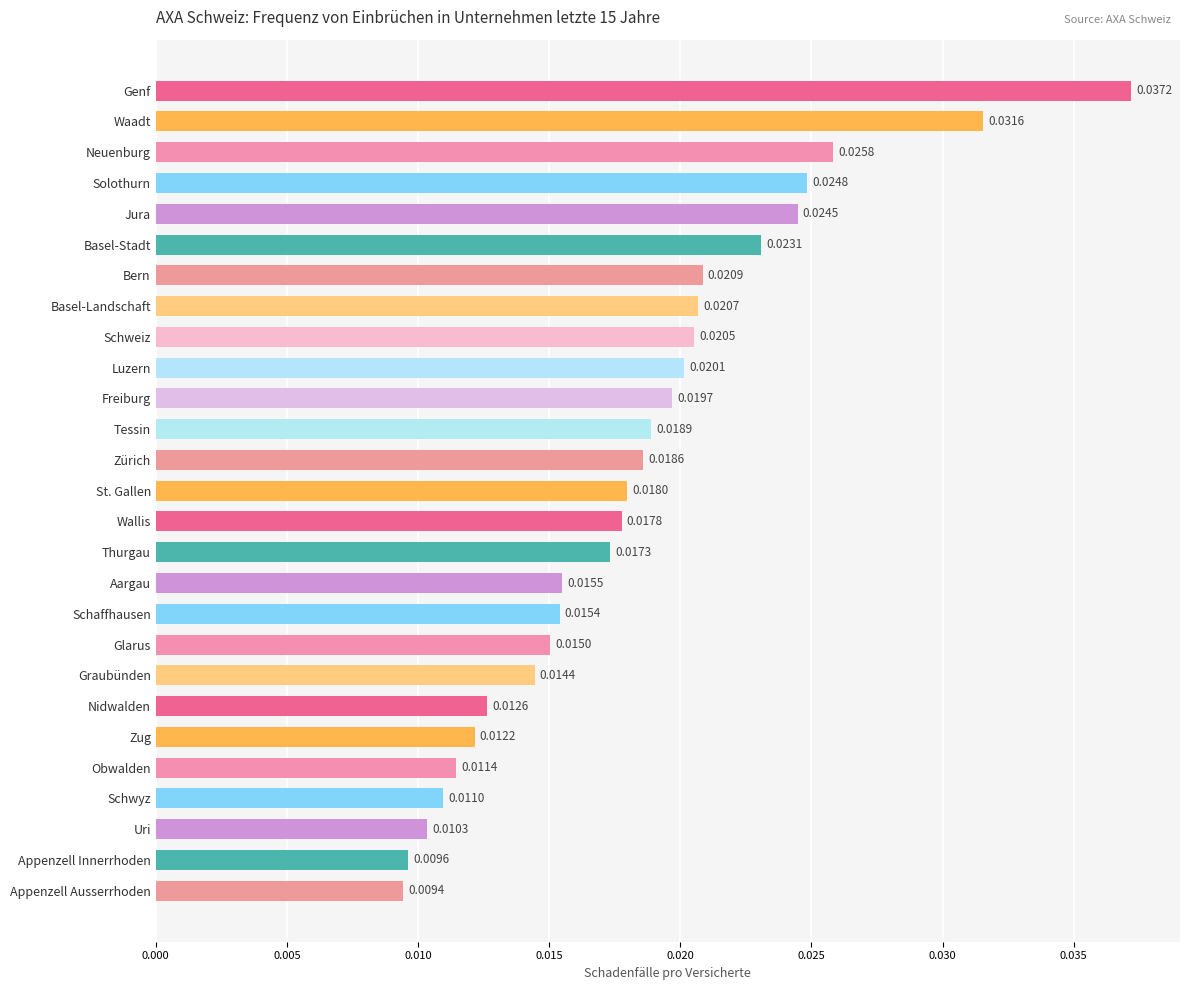

What is the label of the 5th bar from the top?

Jura